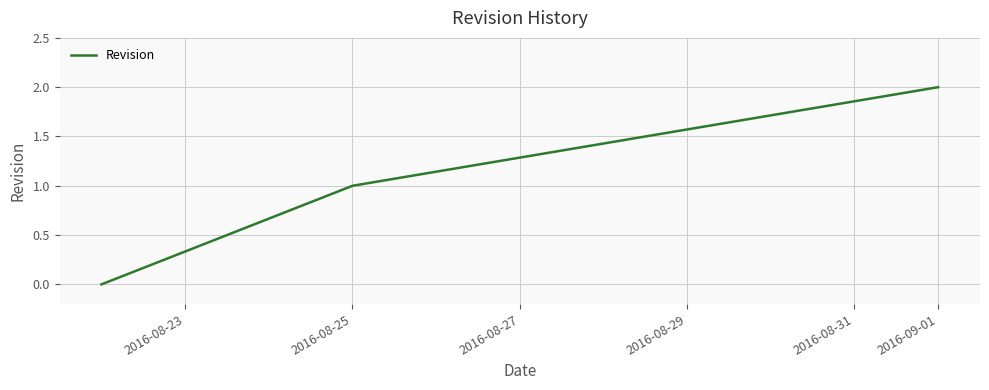

What is the sum of all values?

3